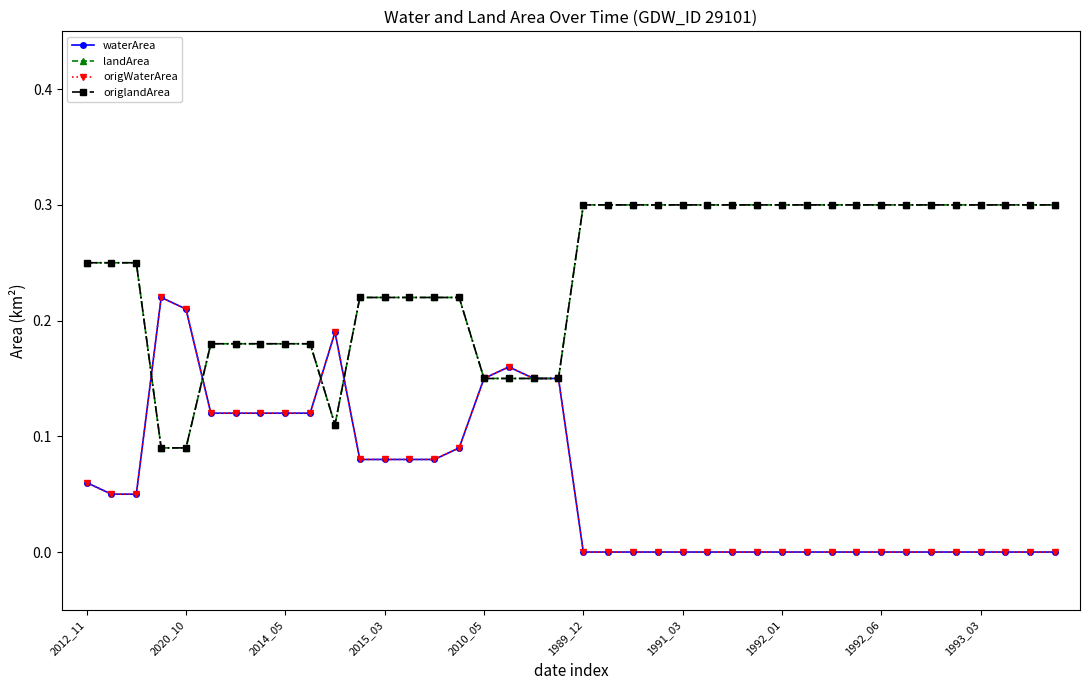

Is this an area chart (filled region under the line)?

No